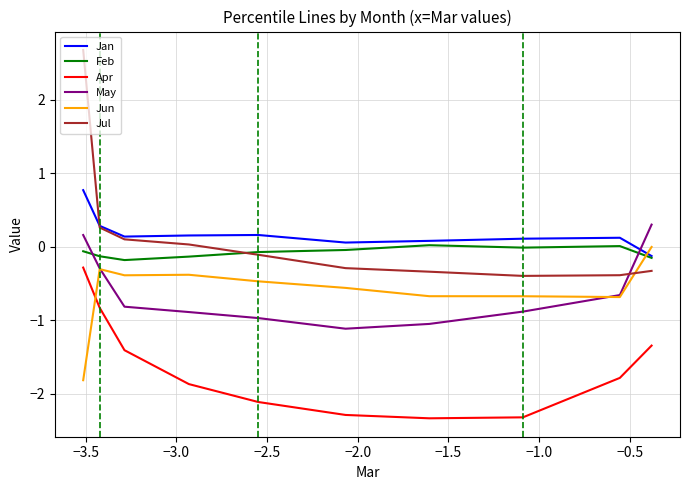

Which series has the widest spread of values?

Jul